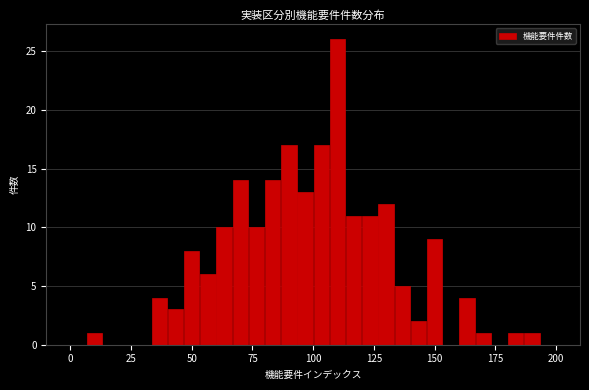

Around what value on the x-axis is the tallest bar? Give the approximate position of its centre, as read against the axis.

110